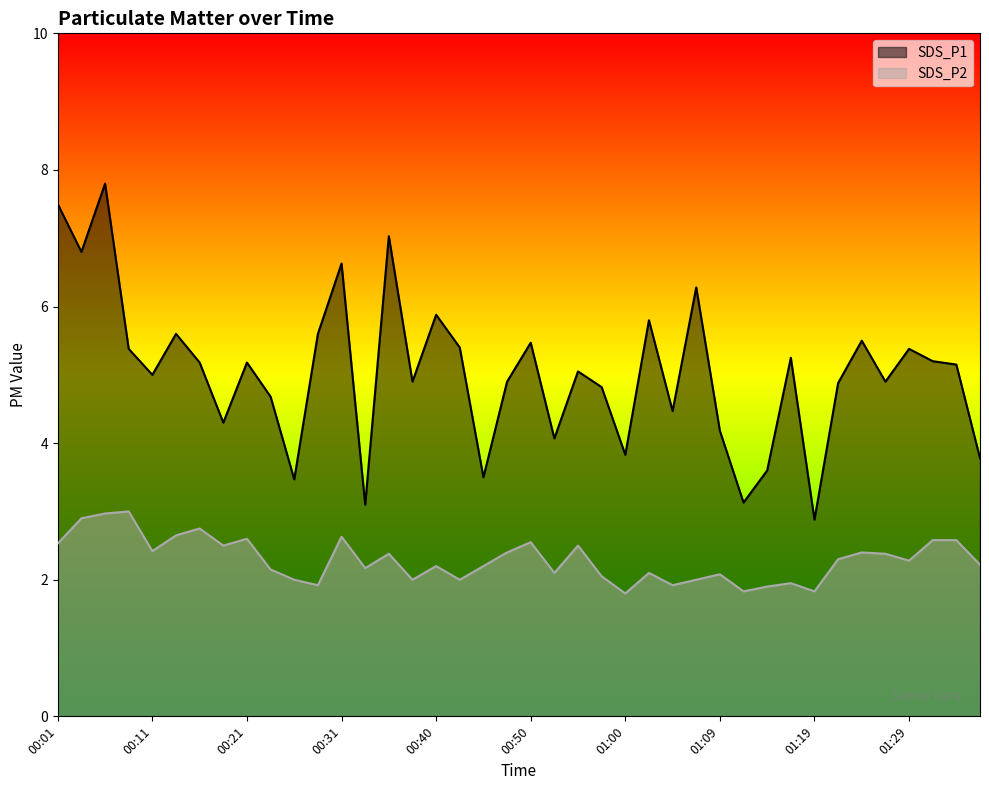

Reading left to right, extract all data points from this chart.

SDS_P1: 7.5	6.8	7.8	5.4	5.0	5.6	5.2	4.3	5.2	4.7	3.5	5.6	6.6	3.1	7.0	4.9	5.9	5.4	3.5	4.9	5.5	4.1	5.0	4.8	3.8	5.8	4.5	6.3	4.2	3.1	3.6	5.2	2.9	4.9	5.5	4.9	5.4	5.2	5.2	3.8
SDS_P2: 2.5	2.9	3.0	3.0	2.4	2.6	2.8	2.5	2.6	2.1	2.0	1.9	2.6	2.2	2.4	2.0	2.2	2.0	2.2	2.4	2.5	2.1	2.5	2.0	1.8	2.1	1.9	2.0	2.1	1.8	1.9	1.9	1.8	2.3	2.4	2.4	2.3	2.6	2.6	2.2